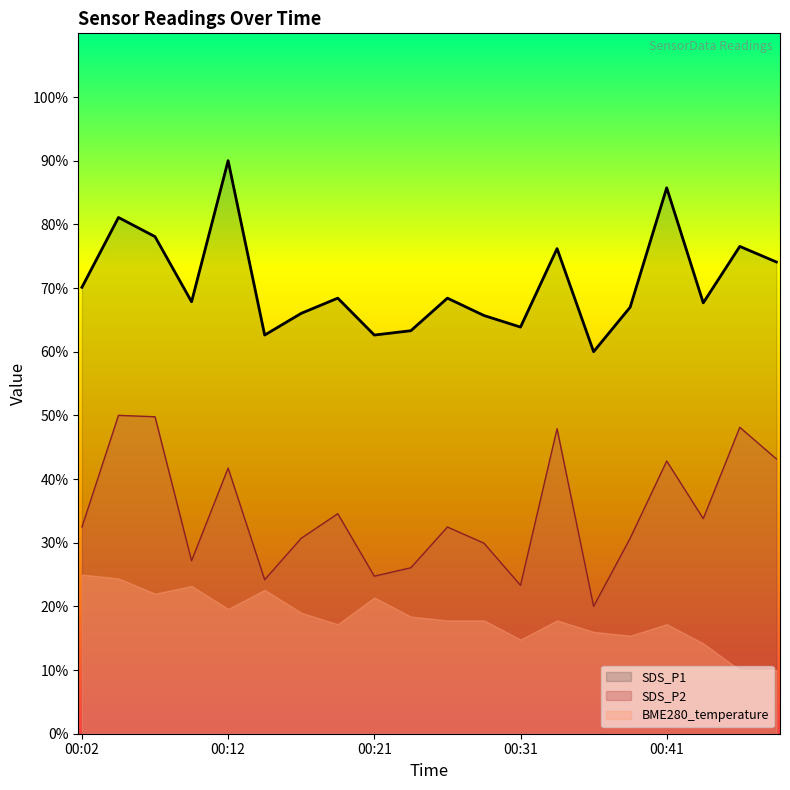

What are all the series names shown in the legend?

SDS_P1, SDS_P2, BME280_temperature